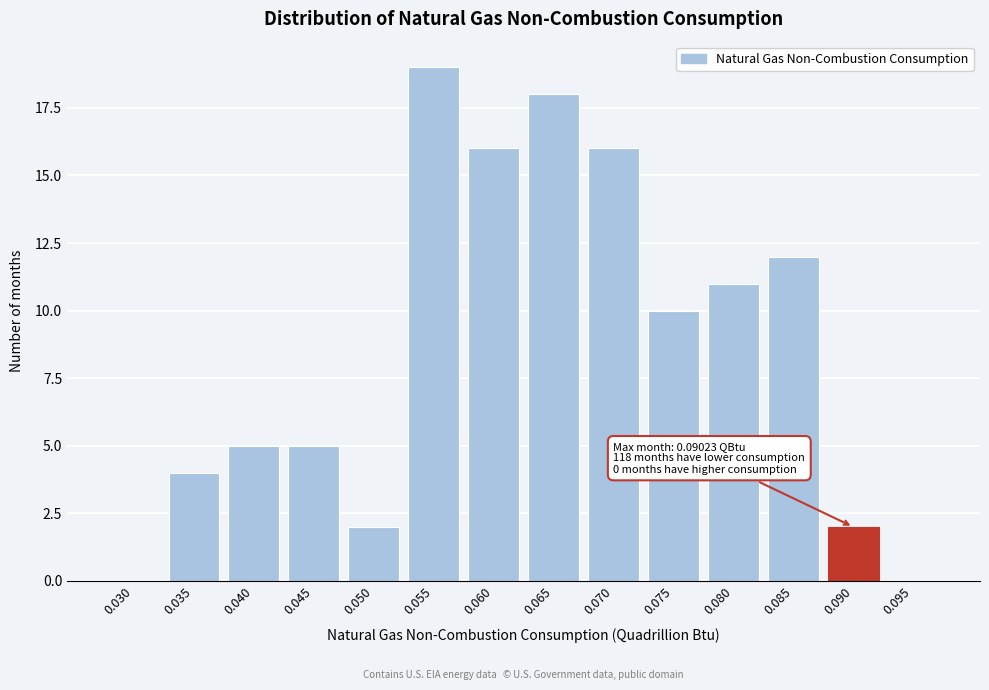

What is the change in value from 0.040 to 0.050?

-3